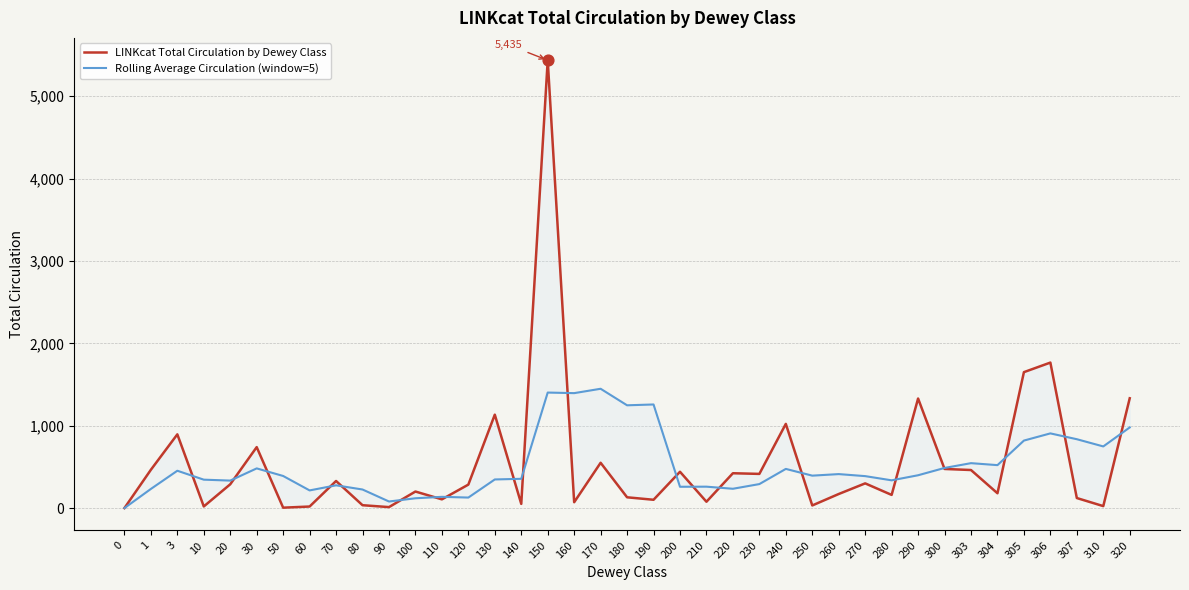

What is the total value across all series at 300?

962.2